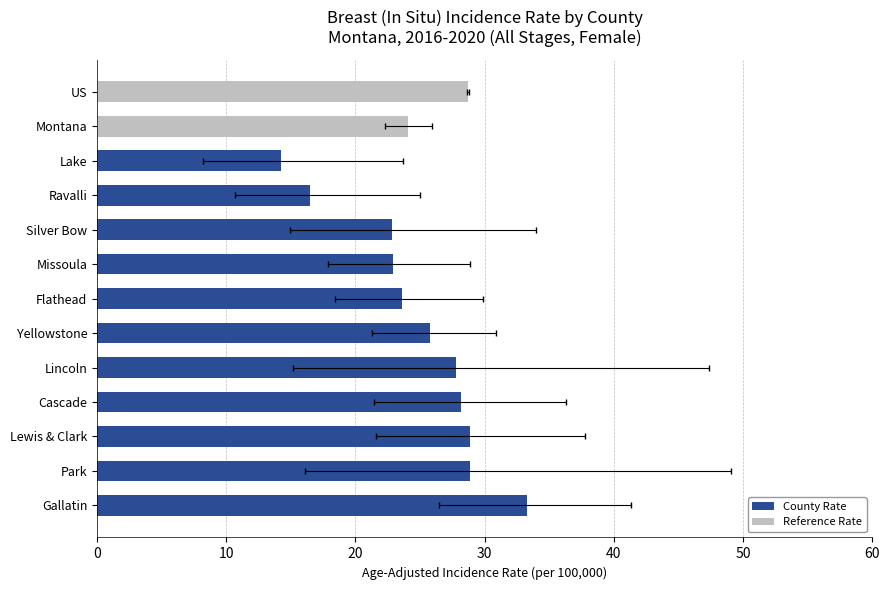

What is the change in value from Cascade to Lake?

-14.0